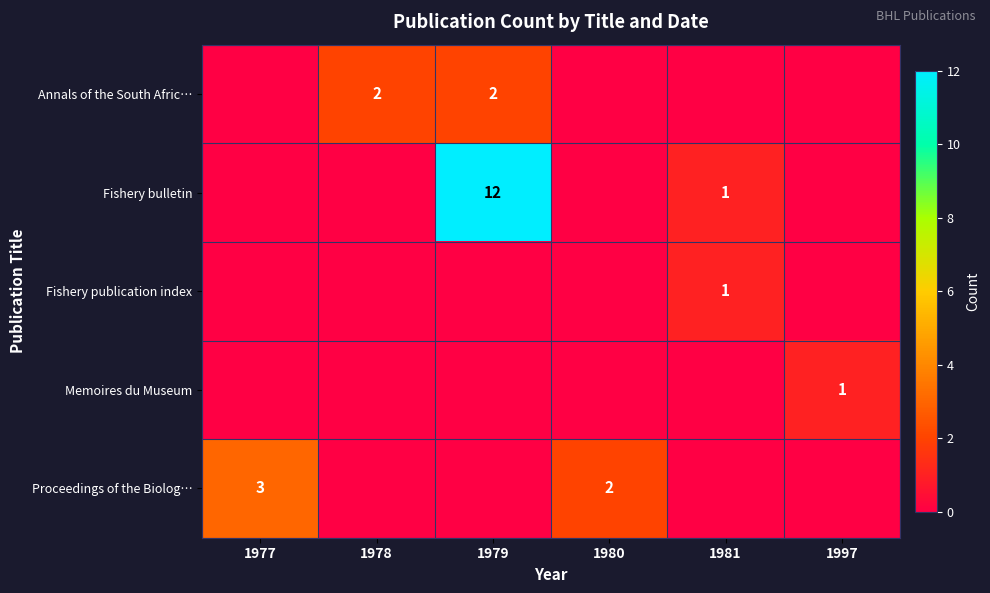

How many distinct data groups are displayed?

5